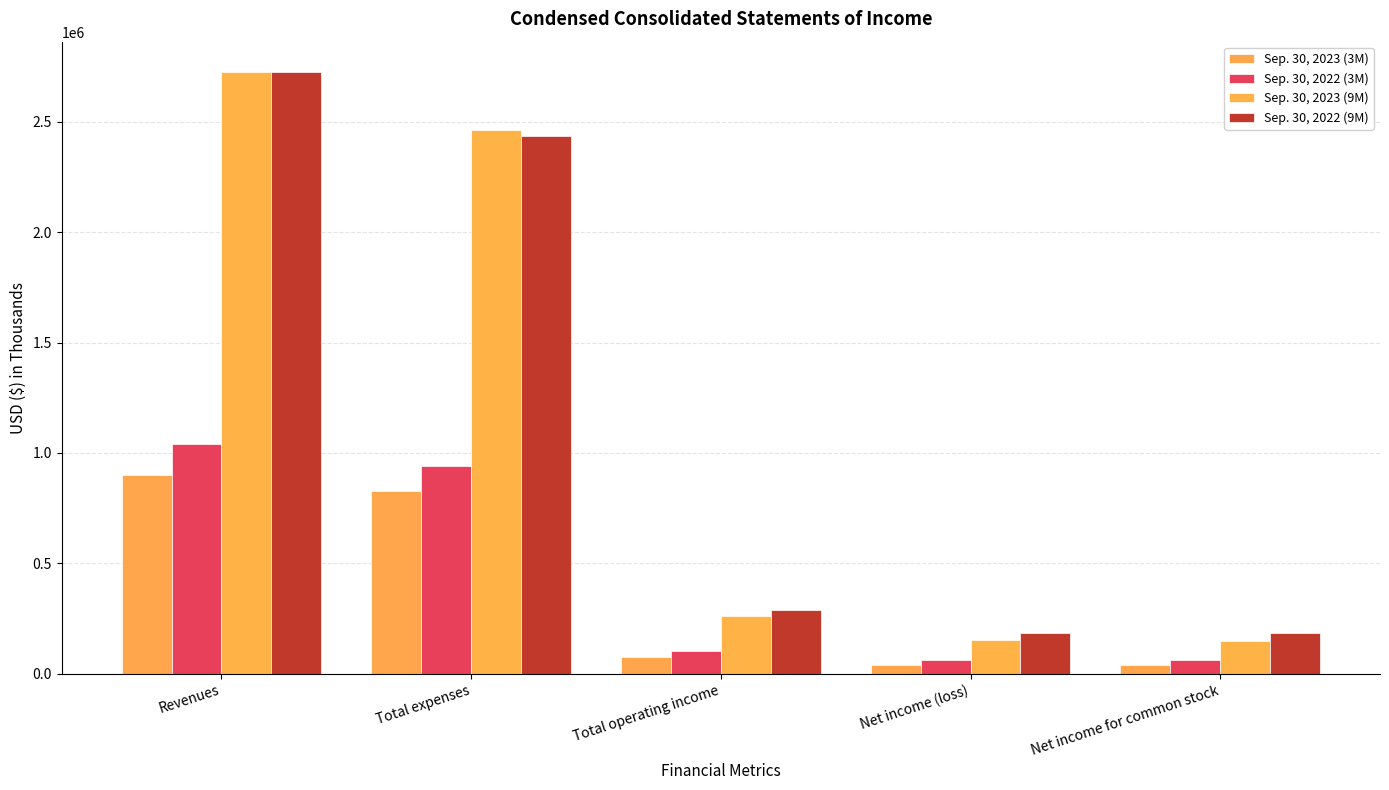

What is the label of the 1st bar from the left?

Revenues